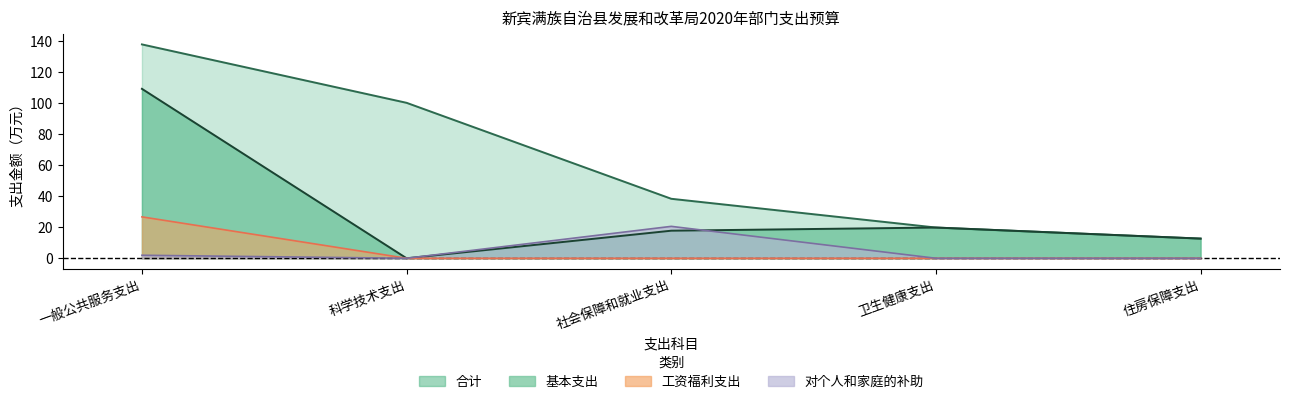

Where do 对个人和家庭的补助 and 基本支出 first cross each other?

社会保障和就业支出 and 卫生健康支出